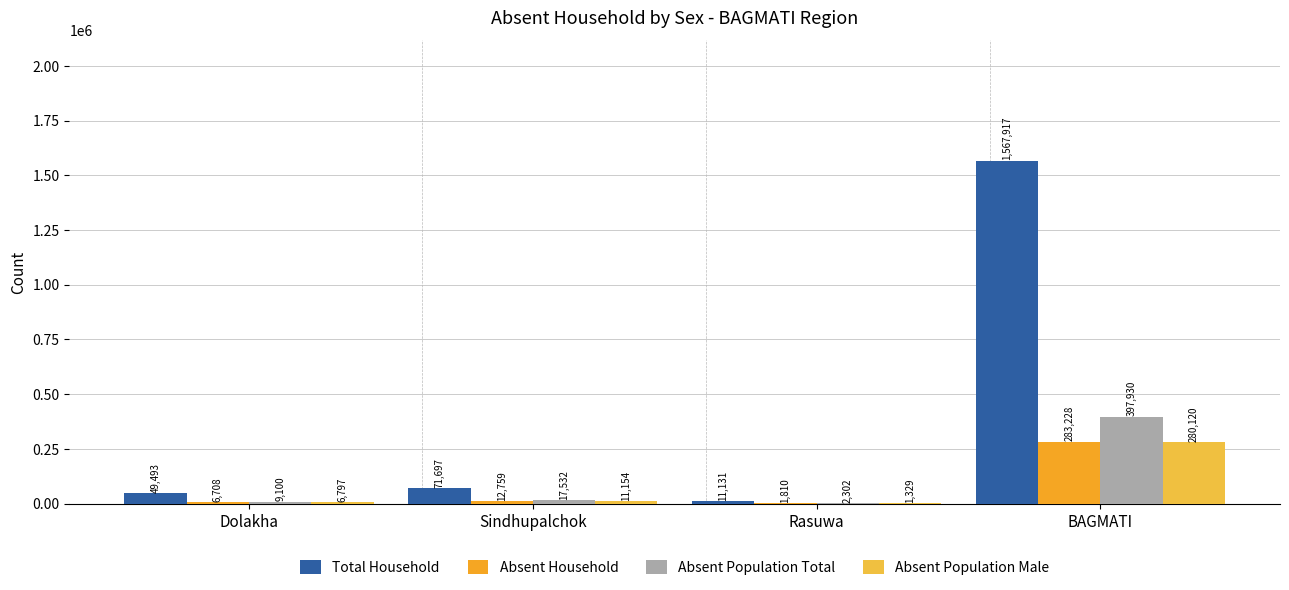

How many groups of bars are there?

4